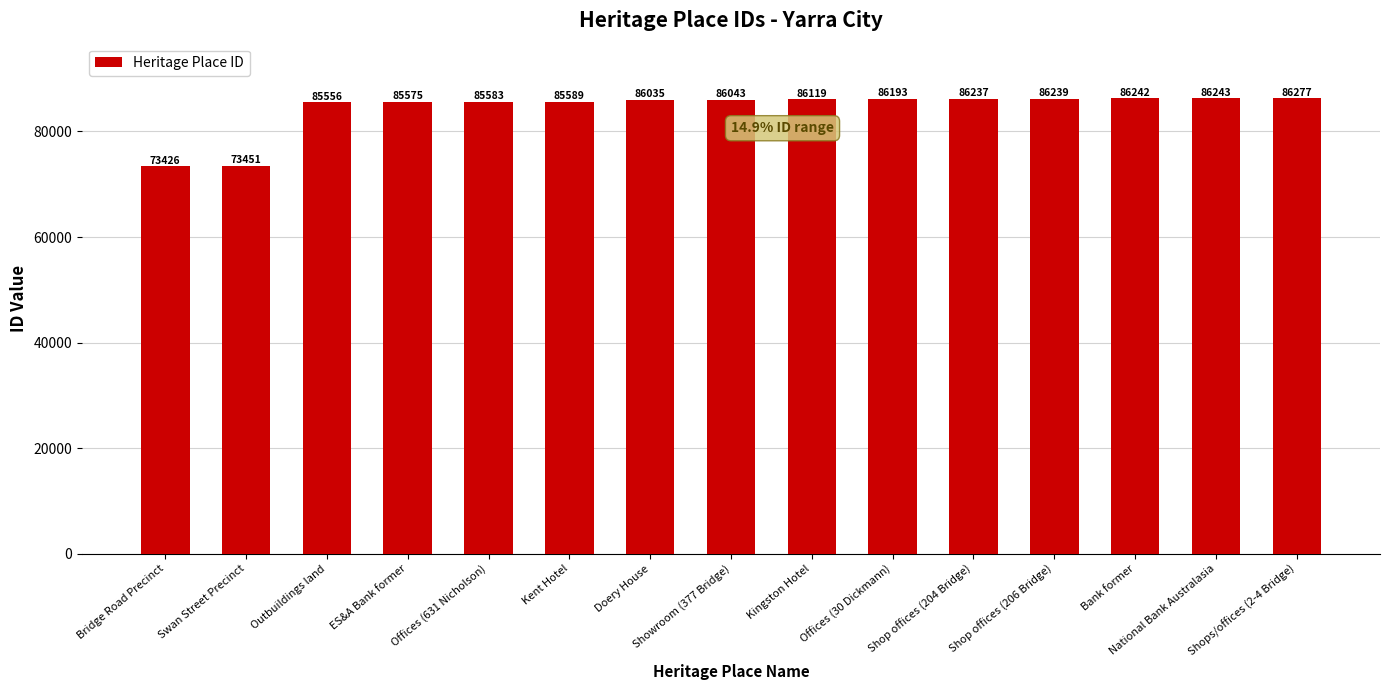

What is the value of the 1st bar from the left?

73426